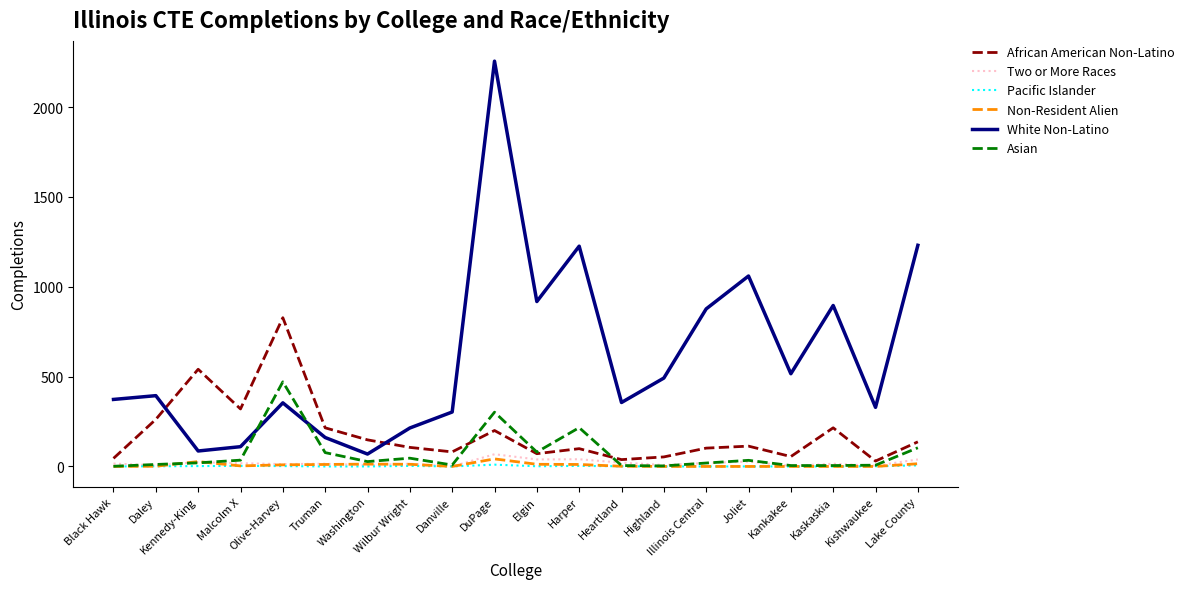

True or false: African American Non-Latino has more than 2 interior local peaks.

True